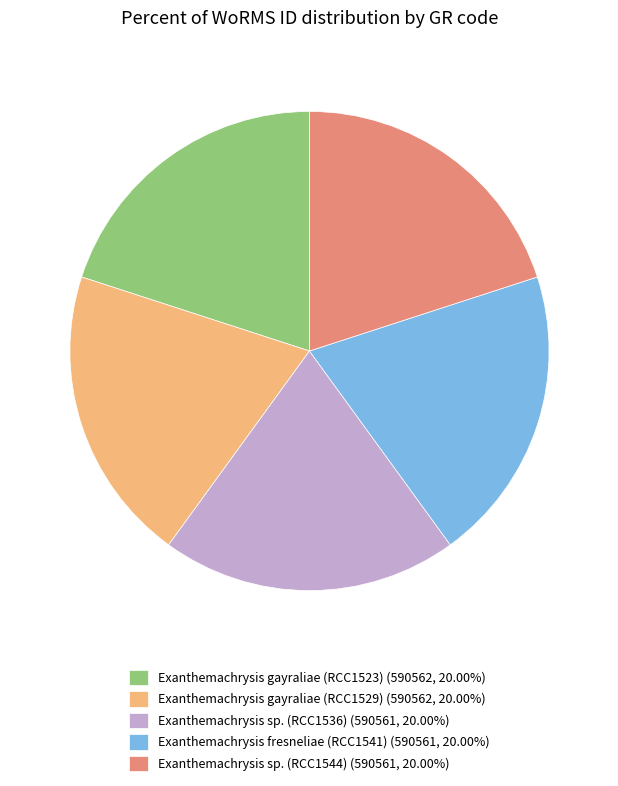

How many segments does this pie chart have?

5